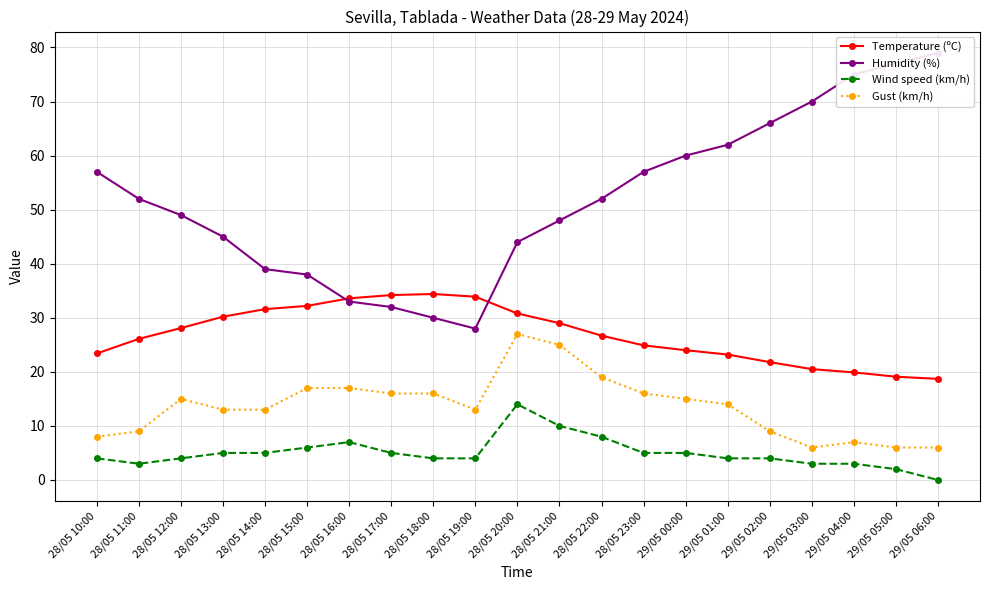

At which category does Wind speed (km/h) reach its first local valley?

28/05 11:00